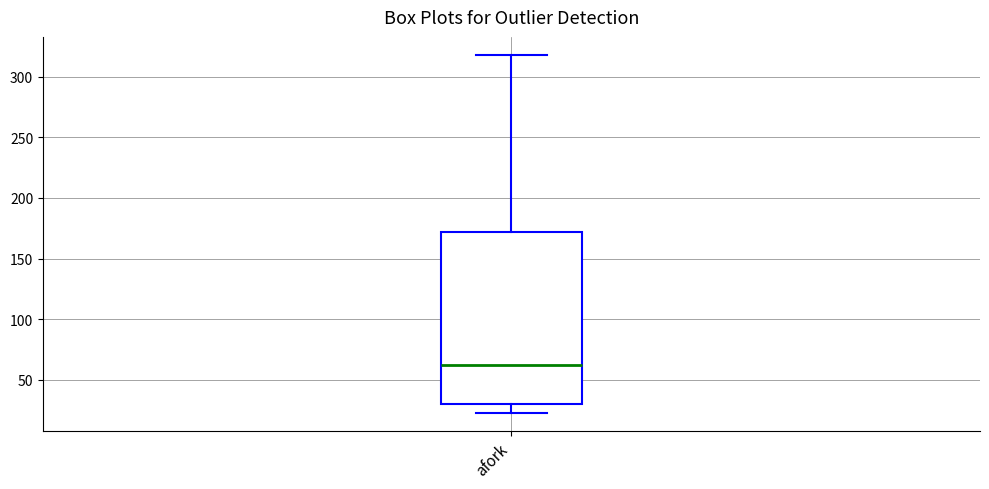

Read this box plot against the y-axis: the position of the median line, the range covered by the box, and the ends of both whiskers. The values are not printed on the chart, so give them approximately, as read against the axis.

median 60, box 30 to 170, whiskers 25 to 320